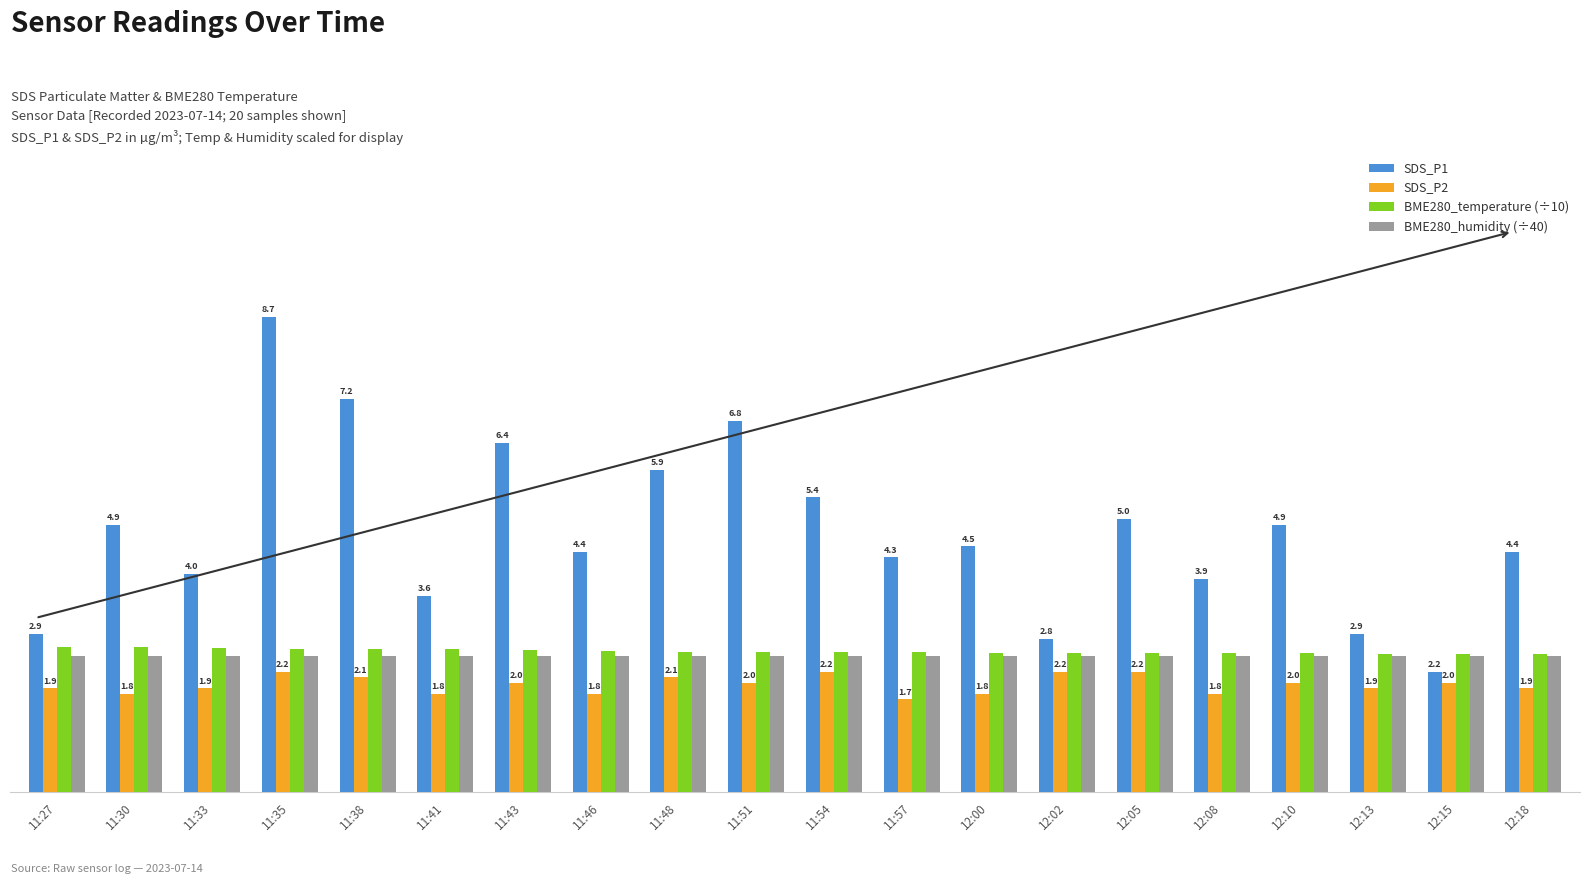

List the series in order of their peak value, highest first.

SDS_P1, BME280_temperature (÷10), BME280_humidity (÷40), SDS_P2